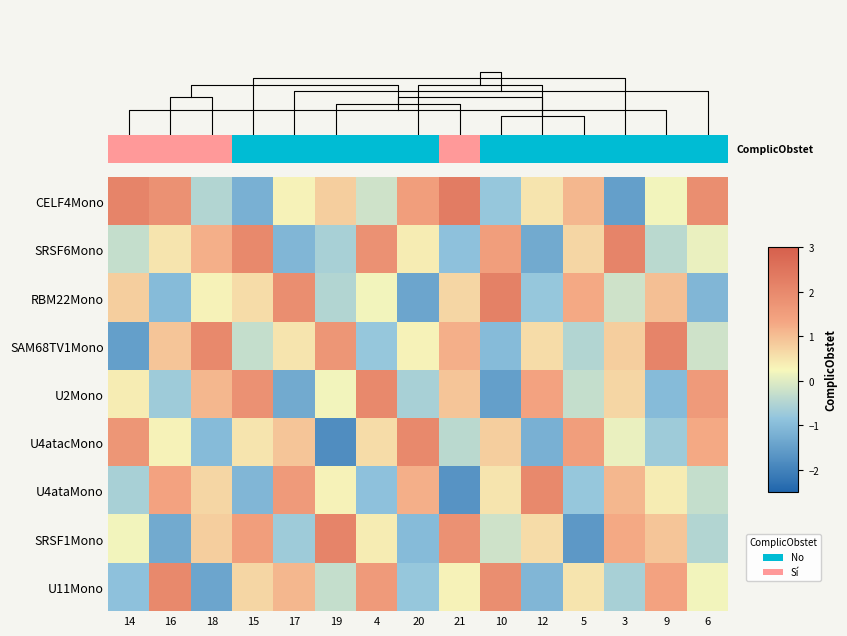

What is the sum of all SRSF1Mono values?

4.3